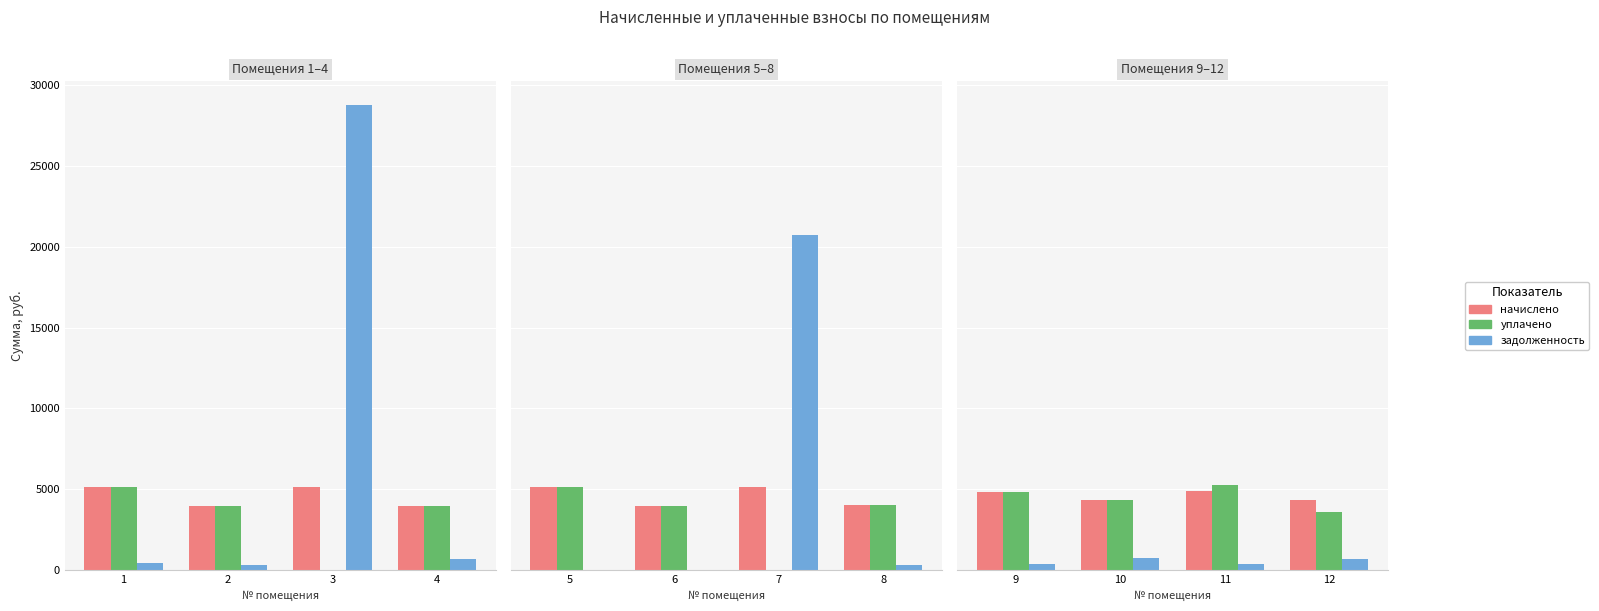

The value of начислено at 12 is 5967.9. True or false?

False